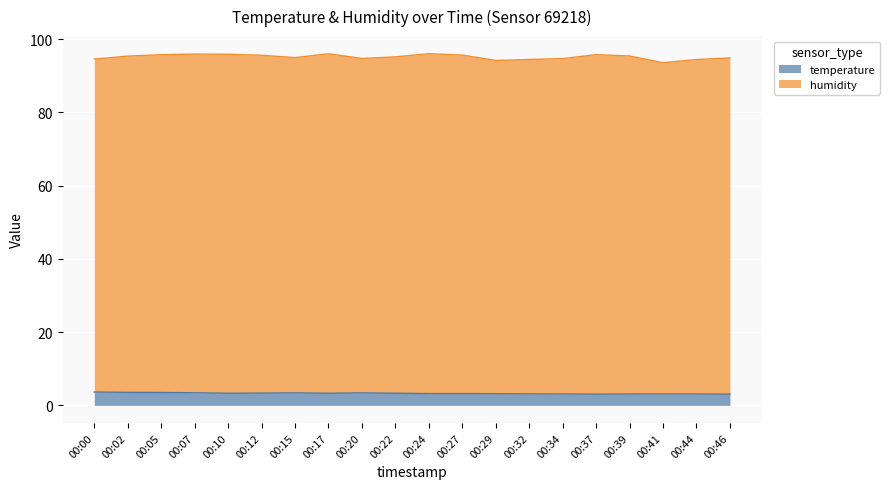

What is the total value across all series at 00:27?

95.6